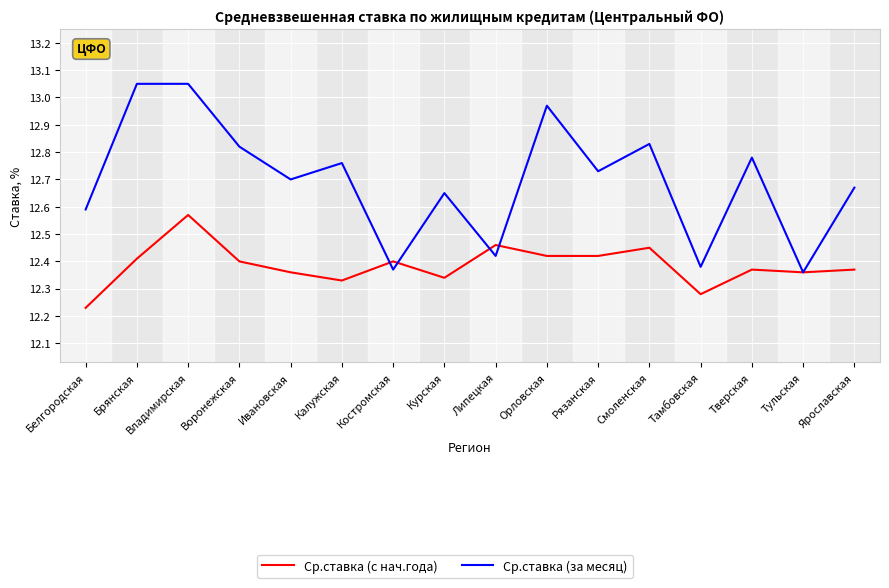

Where is Ср.ставка (с нач.года) nearest to the value 12?

Белгородская